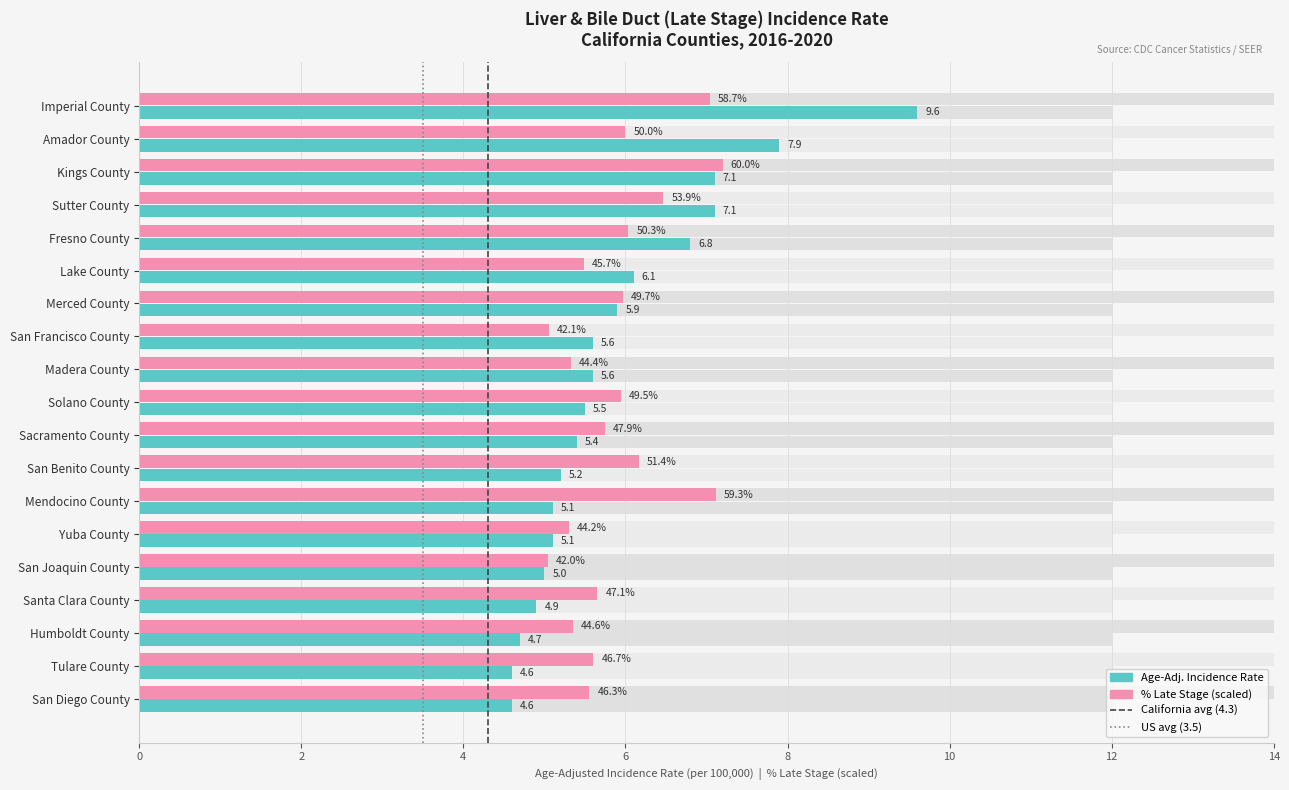

The value of Age-Adjusted Incidence Rate at San Joaquin County is 5.0. True or false?

True